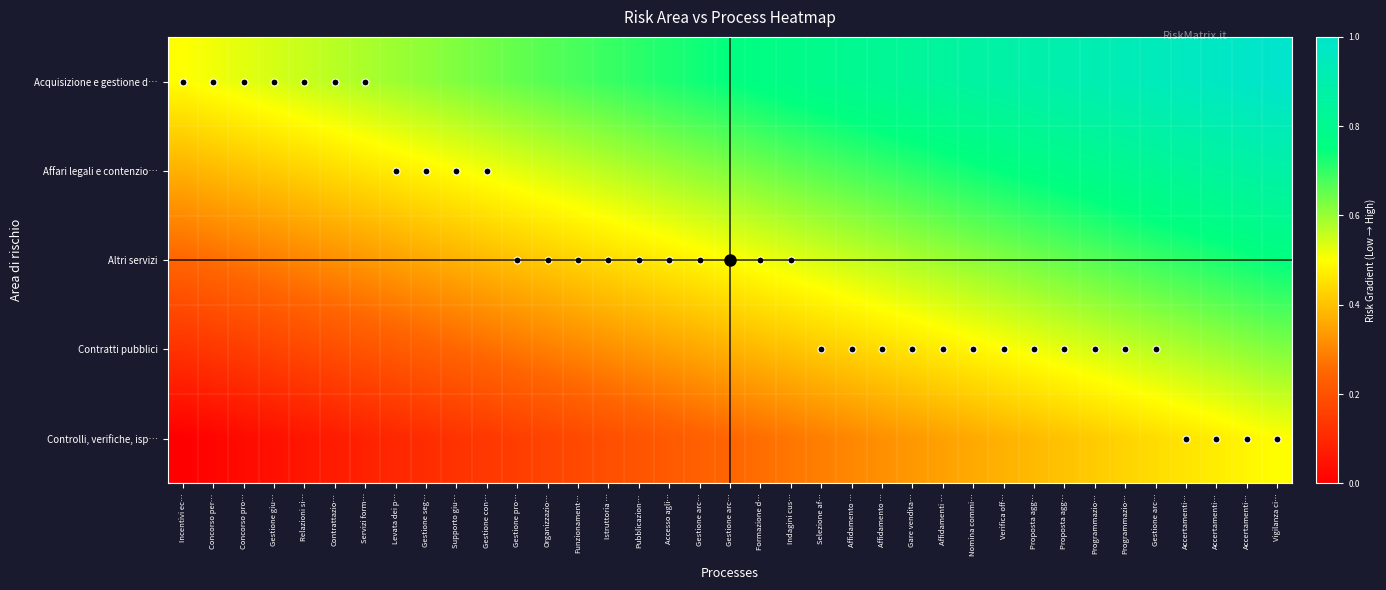

What is the spread (max minus min) of values at Affidamento …?

0.5